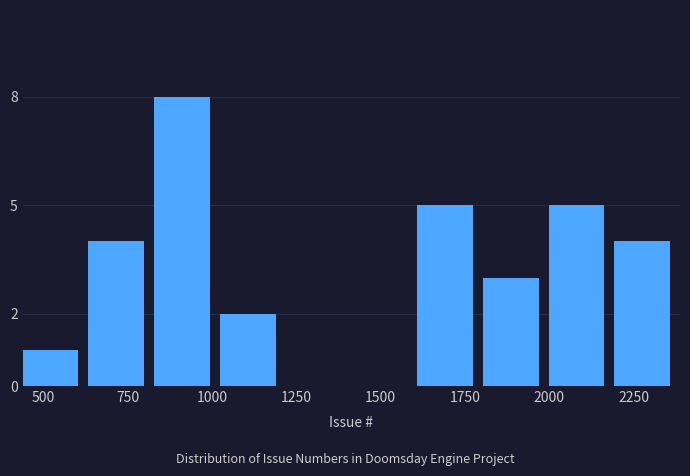

Around what value on the x-axis is the tallest bar? Give the approximate position of its centre, as read against the axis.

900